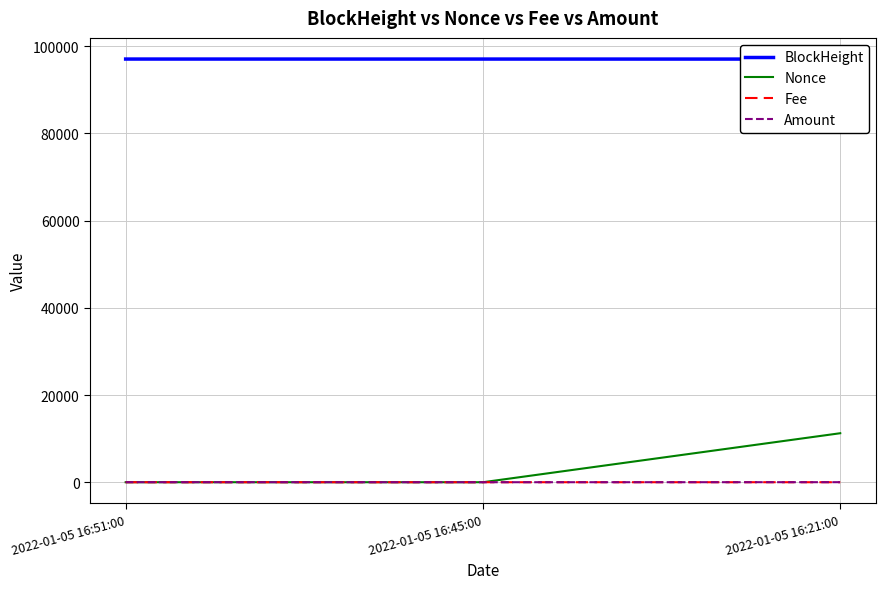

Reading right to left, transcribe all the data shown in this chart.

BlockHeight: 97025.0	97031.0	97033.0
Nonce: 11235.0	0.0	1.0
Fee: 0.1	0.0	0.0
Amount: 9.9	0.0	8.9